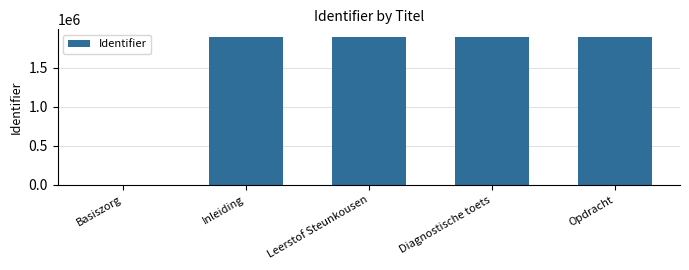

What is the change in value from Diagnostische toets to Opdracht?

+2